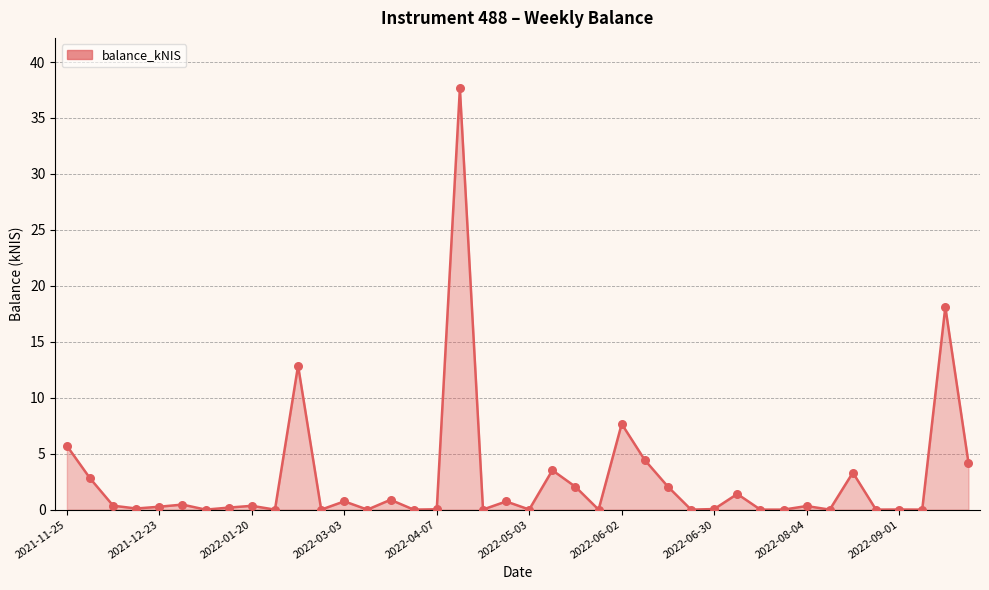

What is the difference between the maximum and minimum values?

37.6